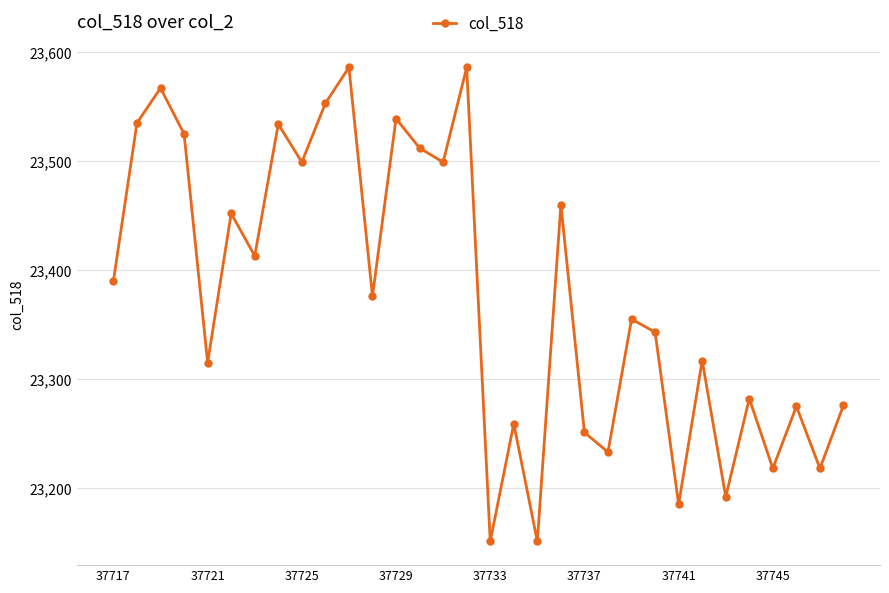

What is the value of the 23rd point from the left?

23355